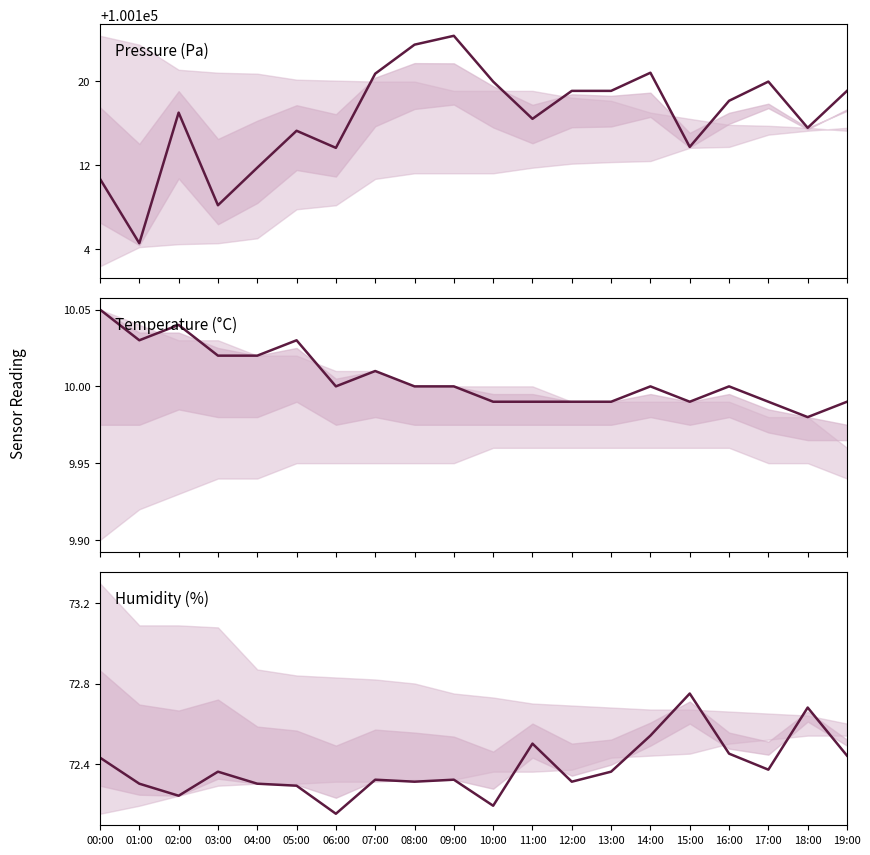

Reading left to right, what are all the values shown in this chart?

pressure: 100110.7	100104.6	100117.0	100108.2	100111.8	100115.2	100113.6	100120.7	100123.4	100124.2	100119.9	100116.4	100119.0	100119.0	100120.8	100113.7	100118.1	100119.9	100115.5	100119.0
temperature: 10.1	10.0	10.0	10.0	10.0	10.0	10.0	10.0	10.0	10.0	10.0	10.0	10.0	10.0	10.0	10.0	10.0	10.0	10.0	10.0
humidity: 72.4	72.3	72.2	72.4	72.3	72.3	72.2	72.3	72.3	72.3	72.2	72.5	72.3	72.4	72.5	72.8	72.5	72.4	72.7	72.4